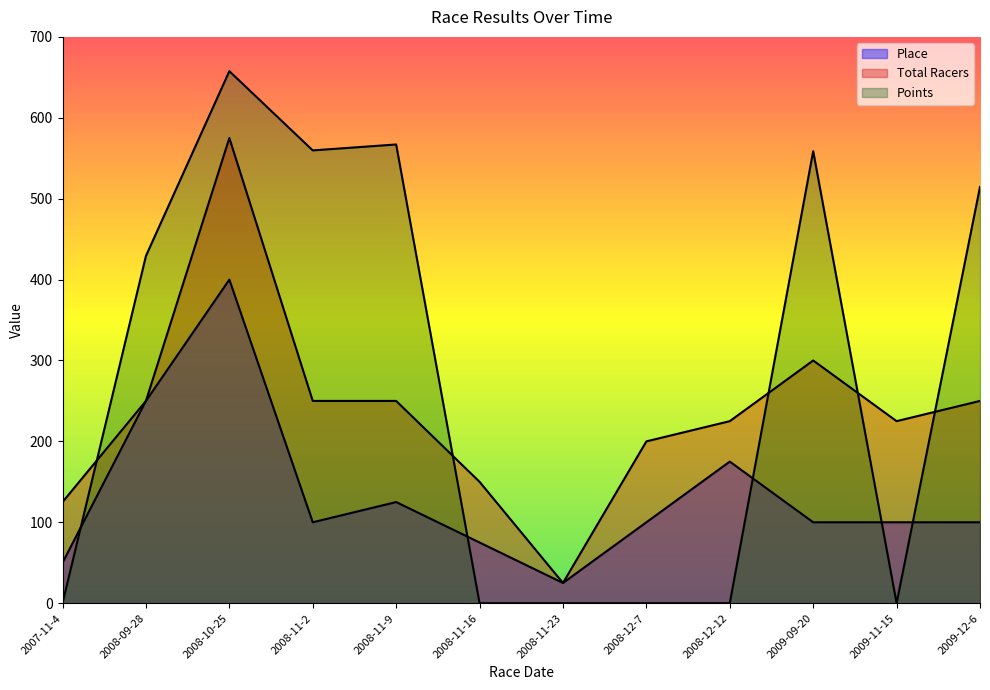

Reading left to right, extract all data points from this chart.

Place: 2007-11-4=50.0	2008-09-28=250.0	2008-10-25=400.0	2008-11-2=100.0	2008-11-9=125.0	2008-11-16=75.0	2008-11-23=25.0	2008-12-7=100.0	2008-12-12=175.0	2009-09-20=100.0	2009-11-15=100.0	2009-12-6=100.0
Total Racers: 2007-11-4=125.0	2008-09-28=250.0	2008-10-25=575.0	2008-11-2=250.0	2008-11-9=250.0	2008-11-16=150.0	2008-11-23=25.0	2008-12-7=200.0	2008-12-12=225.0	2009-09-20=300.0	2009-11-15=225.0	2009-12-6=250.0
Points: 2007-11-4=0.0	2008-09-28=429.2	2008-10-25=657.6	2008-11-2=559.7	2008-11-9=567.0	2008-11-16=0.0	2008-11-23=0.0	2008-12-7=0.0	2008-12-12=0.0	2009-09-20=558.7	2009-11-15=0.0	2009-12-6=514.6